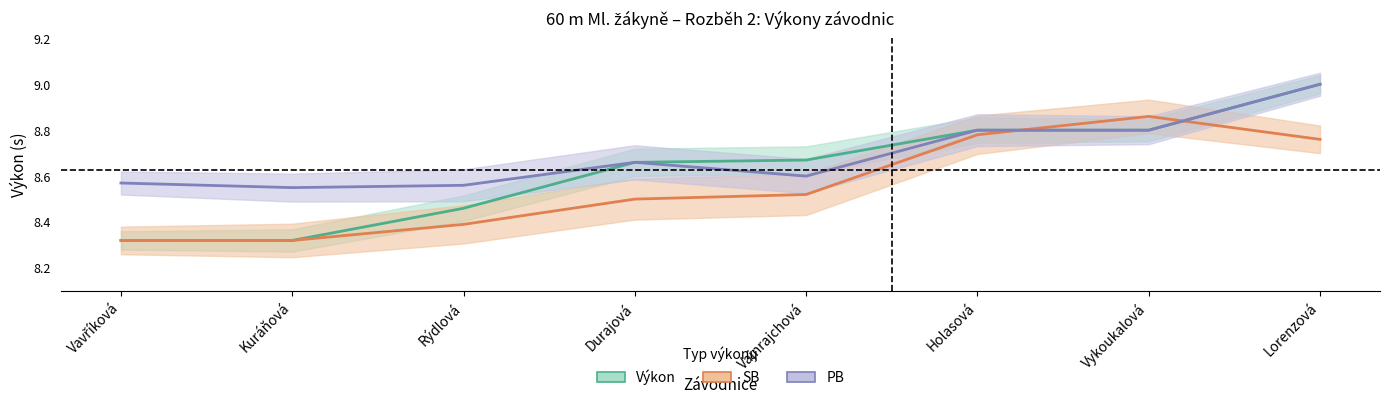

How many lines are shown in the chart?

3